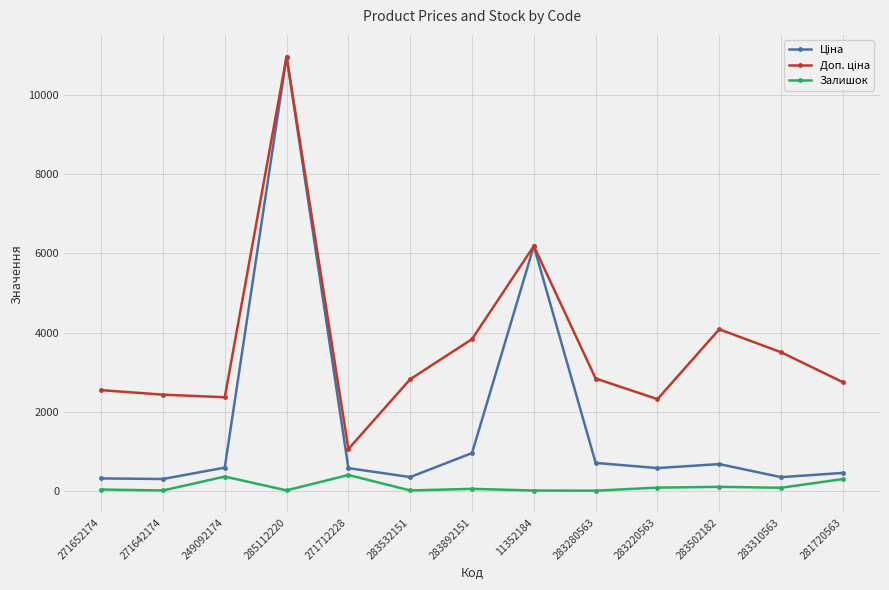

How many lines are shown in the chart?

3